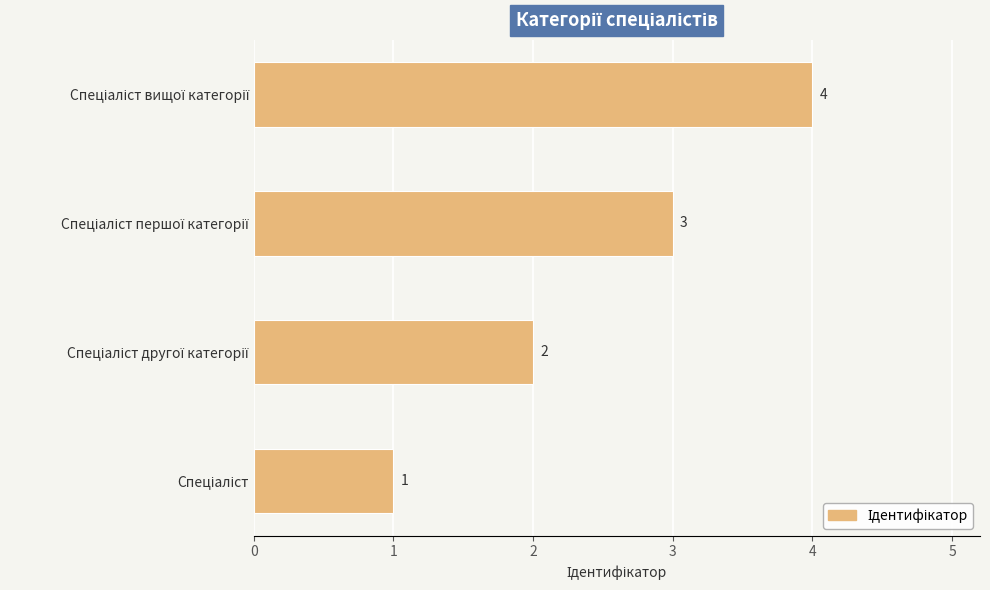

What is the difference between the maximum and minimum values?

3